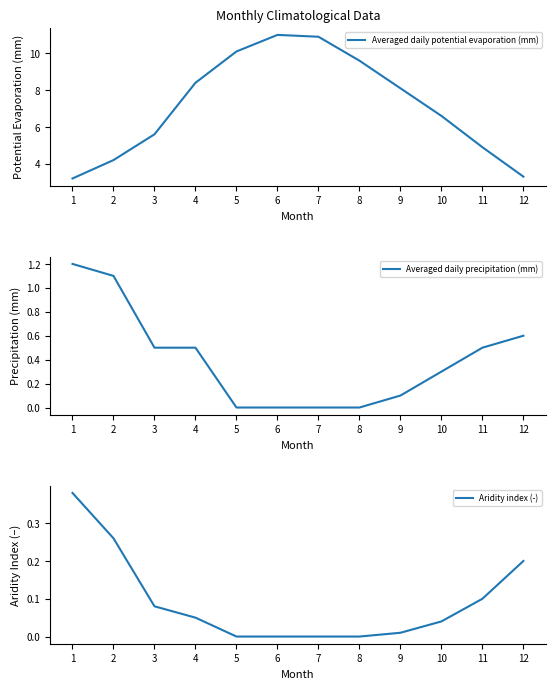

True or false: Aridity index (-) and Averaged daily potential evaporation (mm) cross at least once.

False